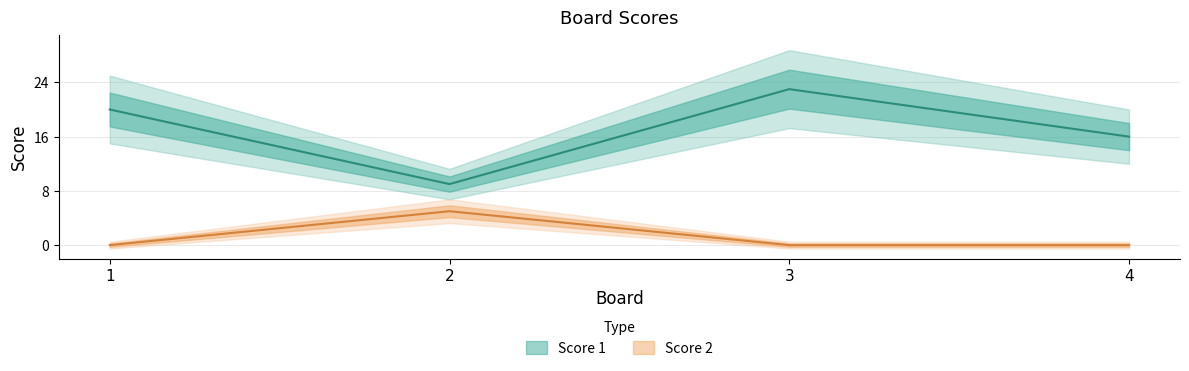

How many values in the Score 1 series exceed 20?

1